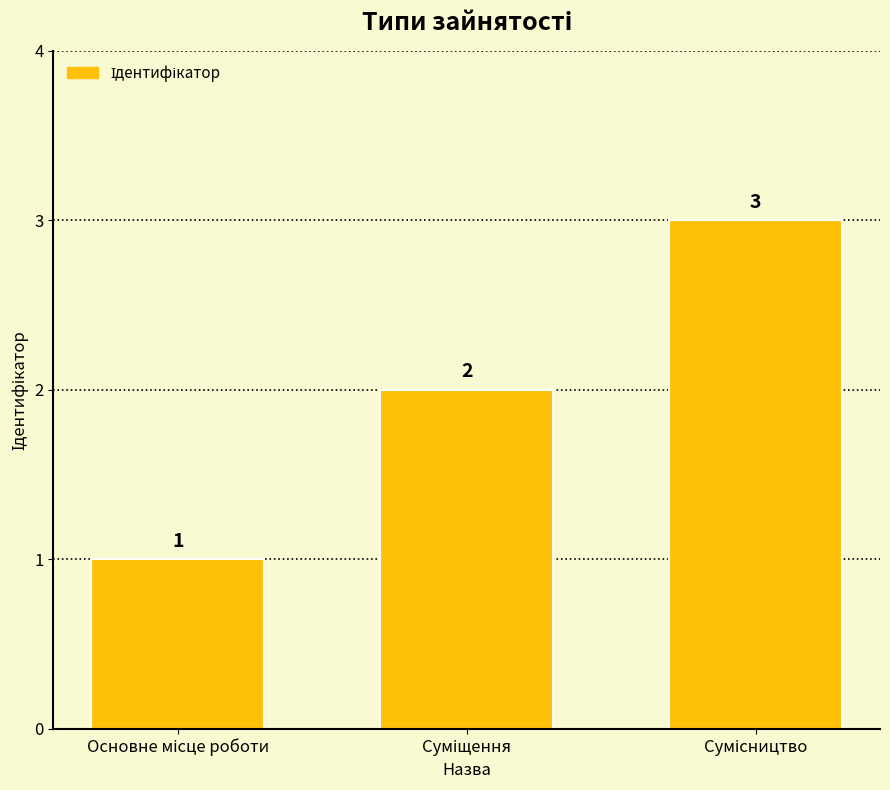

What is the sum of all values?

6